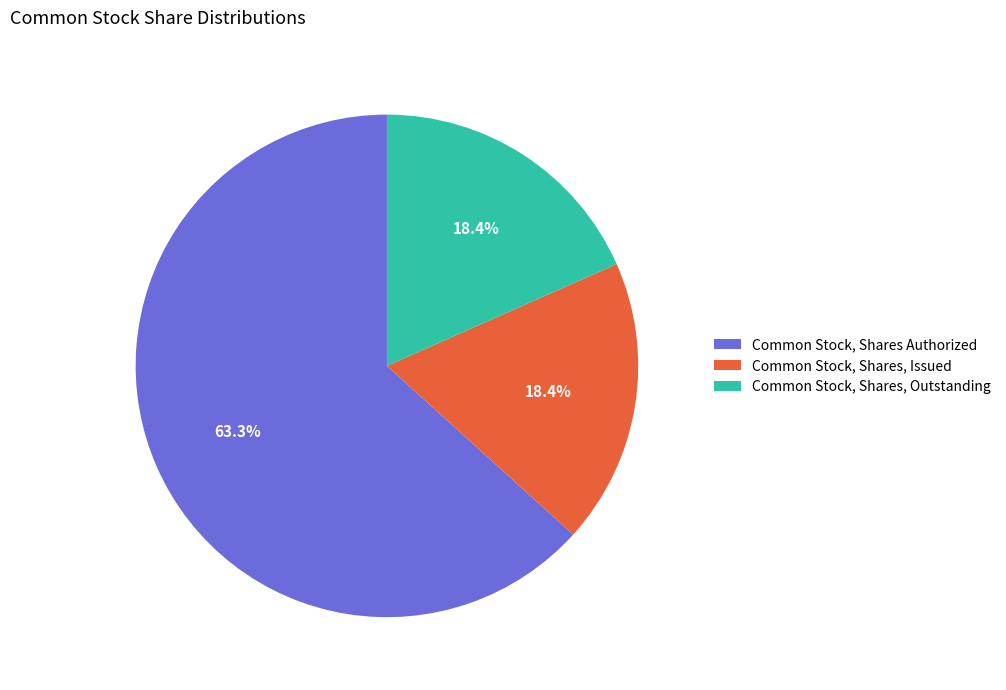

To the nearest percent, what is the difference between the largest and smallest slice percentages?

45%